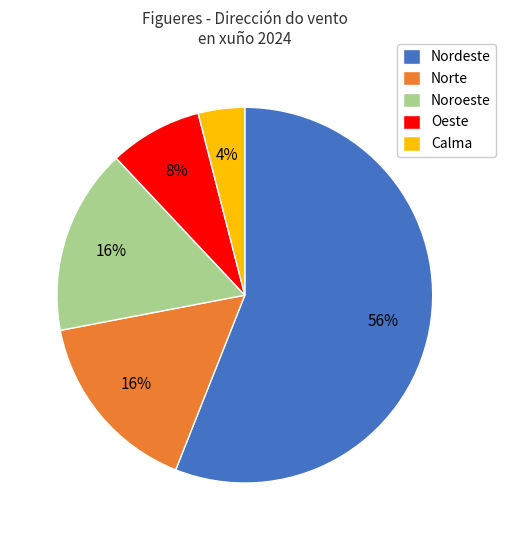

Which category has the smallest portion of the pie?

Calma